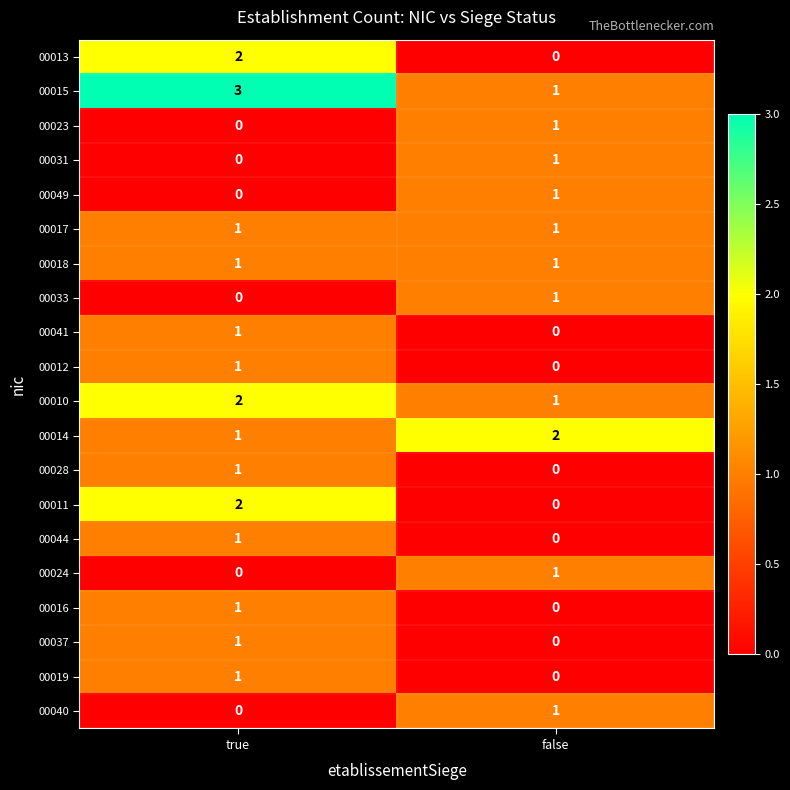

At which label is 00010 closest to 1?

false